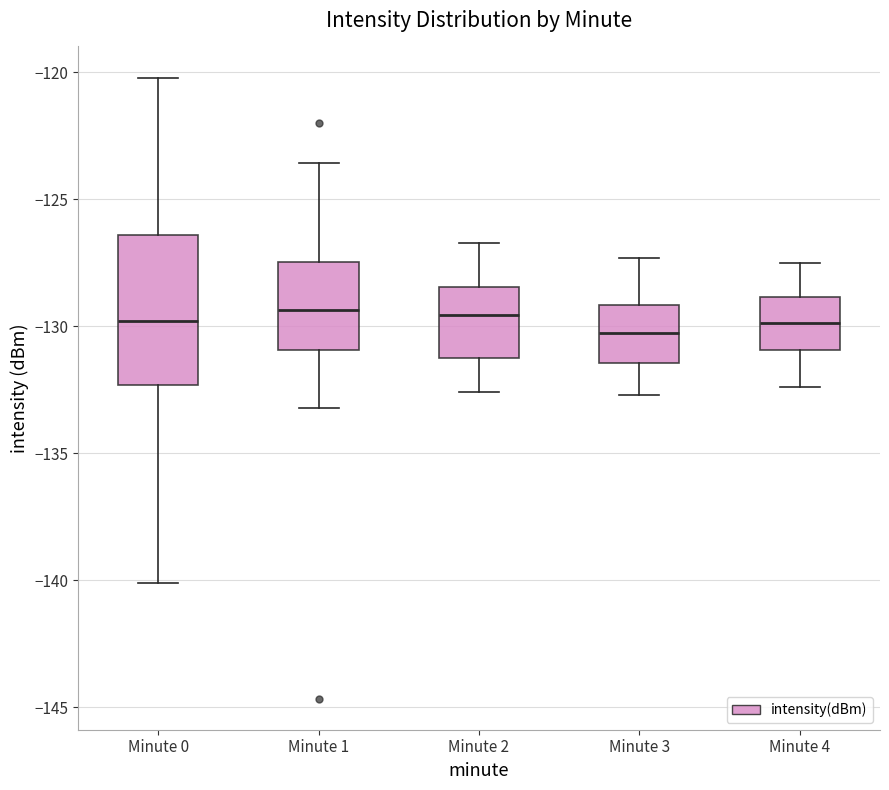

Comparing the boxes themselves (not the whiskers), which one is the tallest?

Minute 0